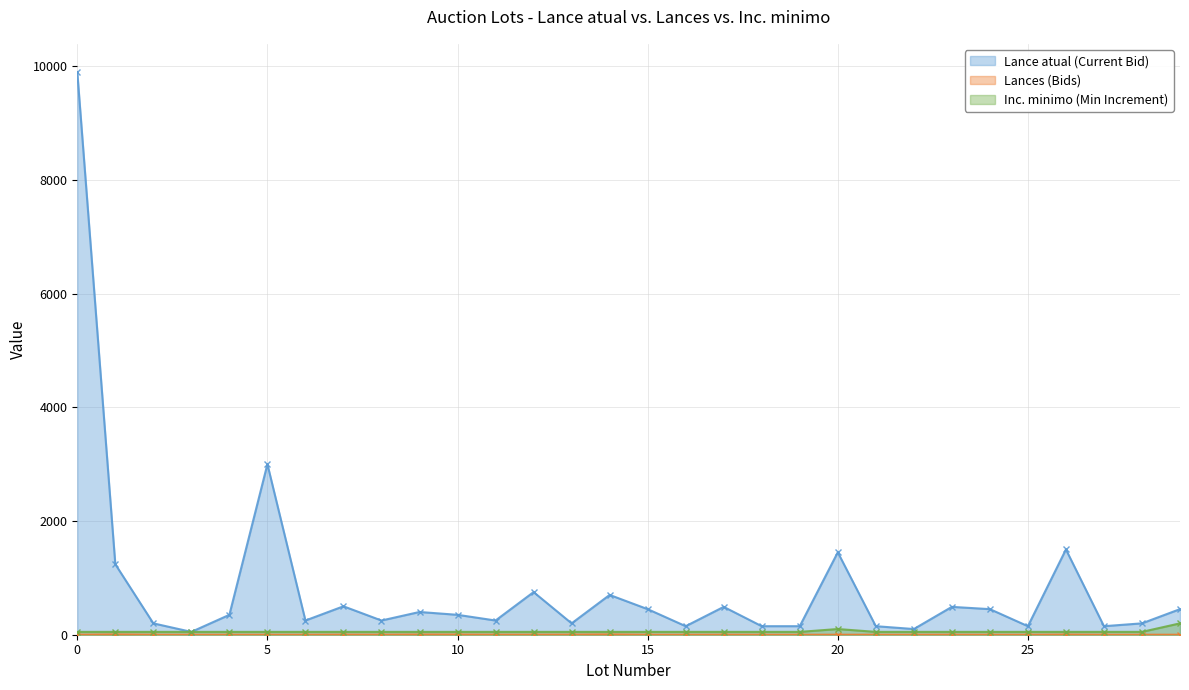

Which series changed the most between 19 and 29?

Lance atual (Current Bid)